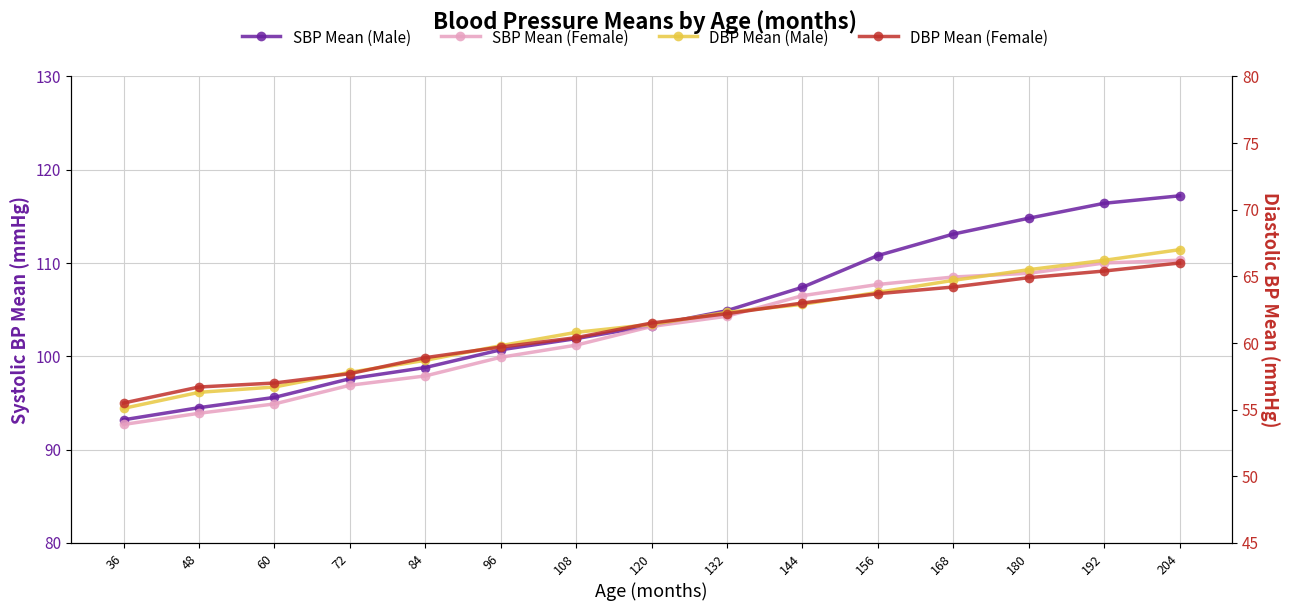

Which series changed the most between 84 and 204?

SBP Mean (Male)